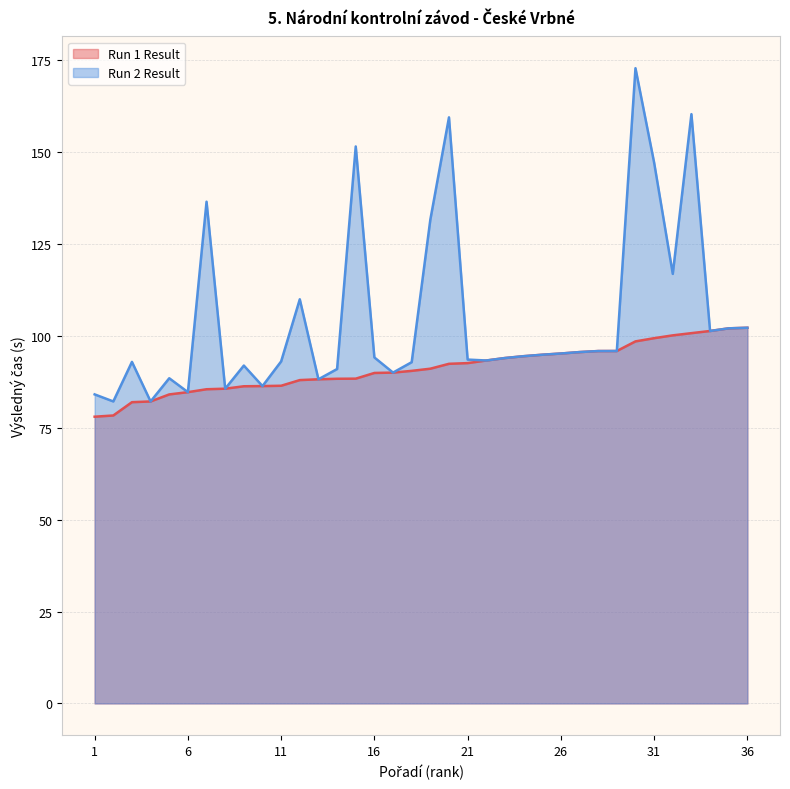

Reading left to right, what are all the values shown in this chart?

Run 1 Result: 78.0	78.3	82.0	82.2	84.1	84.7	85.5	85.6	86.3	86.3	86.4	88.0	88.2	88.3	88.3	89.9	90.0	90.5	91.1	92.4	92.6	93.3	94.0	94.5	94.9	95.2	95.6	95.9	95.9	98.5	99.4	100.1	100.7	101.3	102.0	102.2
Run 2 Result: 84.1	82.2	92.9	82.2	88.5	84.7	136.5	85.6	91.9	86.3	93.0	109.9	88.2	91.0	151.5	94.1	90.0	92.8	131.6	159.4	93.5	93.3	94.0	94.5	94.9	95.2	95.6	95.9	95.9	172.8	147.1	116.8	160.3	101.3	102.0	102.2